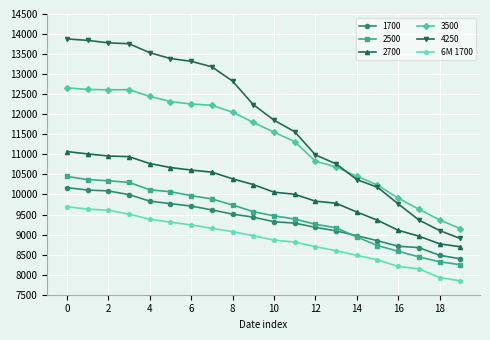

How many values in the 1700 series are below 9435?

10